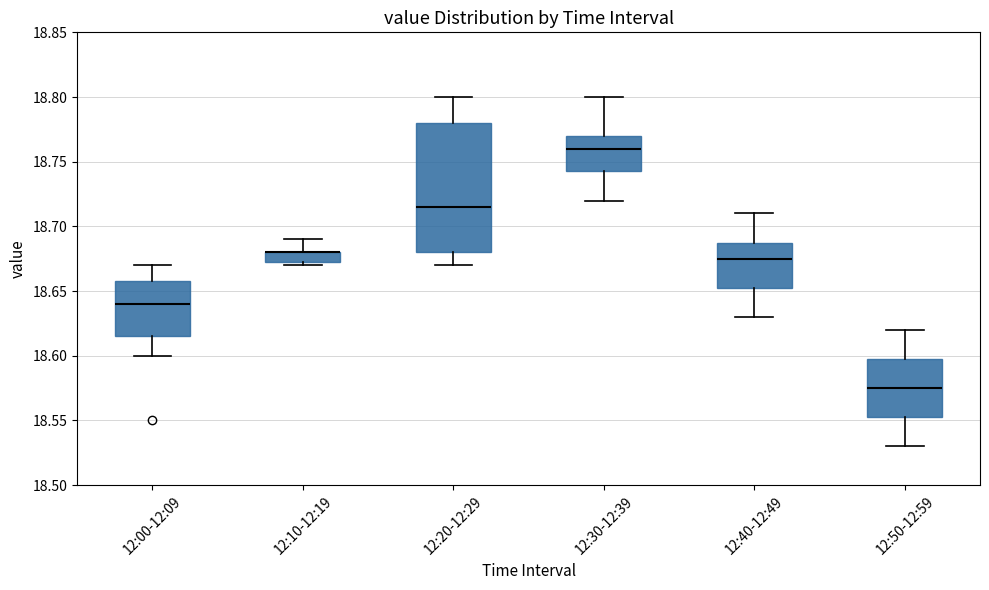

Reading left to right, transcribe this box plot: for each box, give where its median line is, the range the box spans, and where its two whiskers end, as read against the y-axis. The values are not printed on the chart, so give them approximately, as read against the axis.

12:00-12:09: median 18.640, box 18.615 to 18.660, whiskers 18.600 to 18.670
12:10-12:19: median 18.680 (drawn on the box's upper edge), box 18.675 to 18.680, whiskers 18.670 to 18.690
12:20-12:29: median 18.715, box 18.680 to 18.780, whiskers 18.670 to 18.800
12:30-12:39: median 18.760, box 18.745 to 18.770, whiskers 18.720 to 18.800
12:40-12:49: median 18.675, box 18.655 to 18.690, whiskers 18.630 to 18.710
12:50-12:59: median 18.575, box 18.555 to 18.600, whiskers 18.530 to 18.620